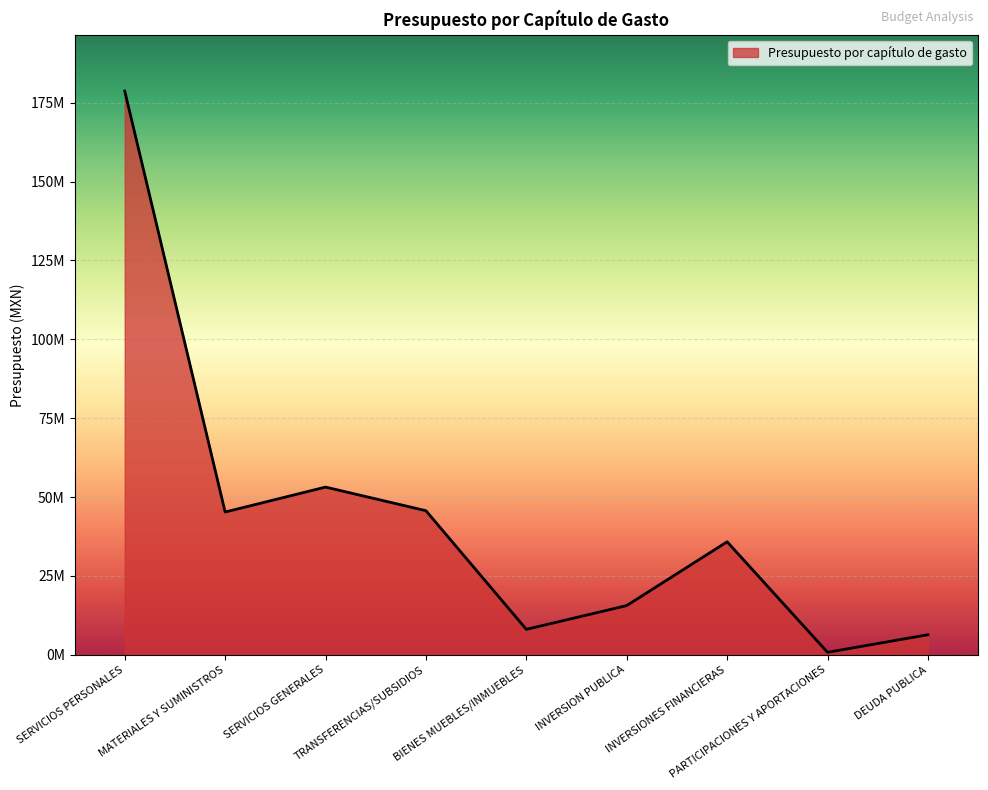

Is it true that the value at SERVICIOS GENERALES is 77908793.3?

False